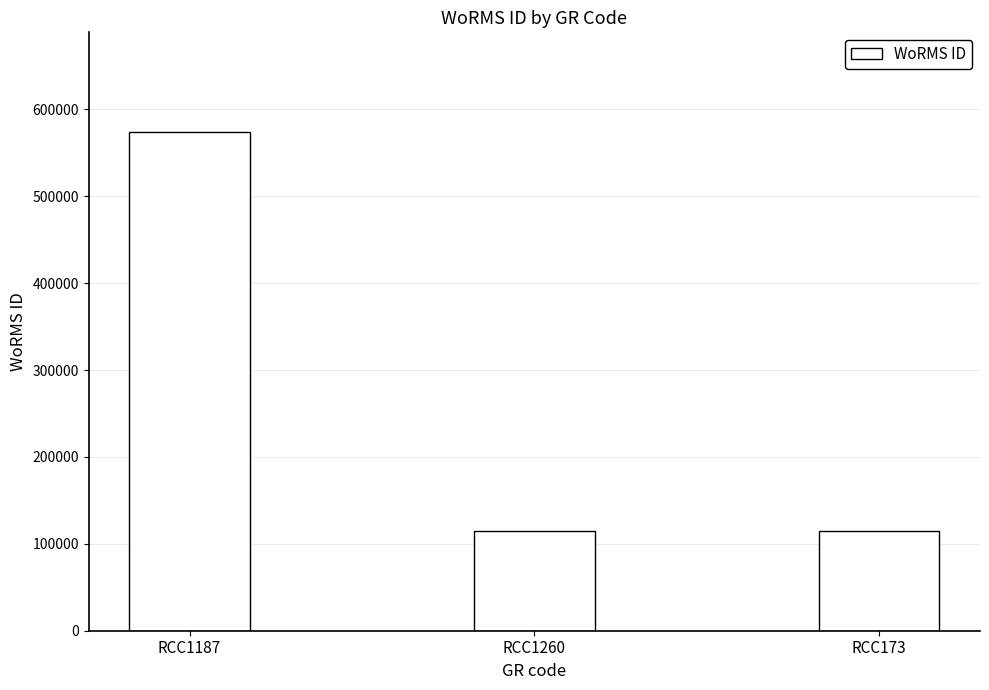

How many bars are there in total?

3